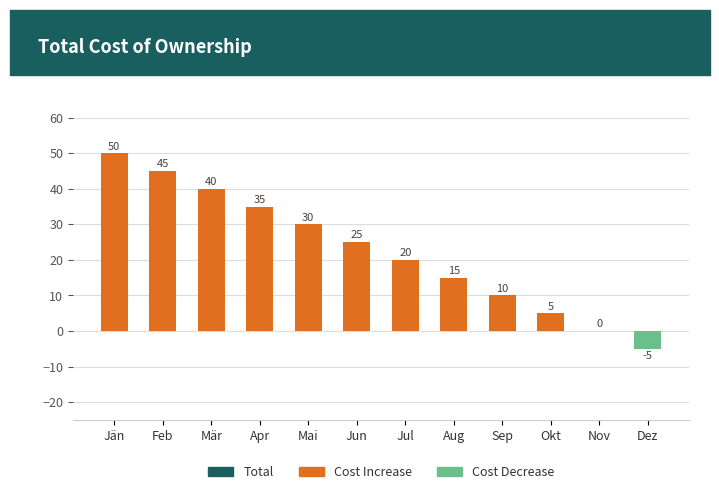

True or false: the data shows -5 at Dez.

True